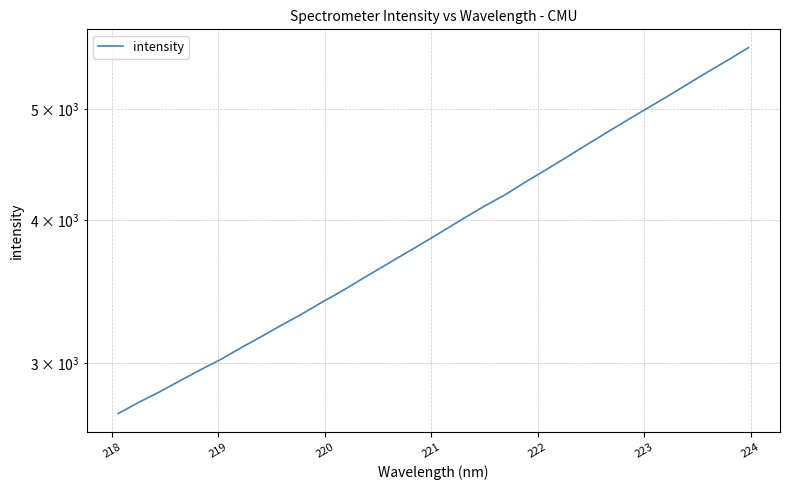

What is the maximum value shown in the chart?

5655.6